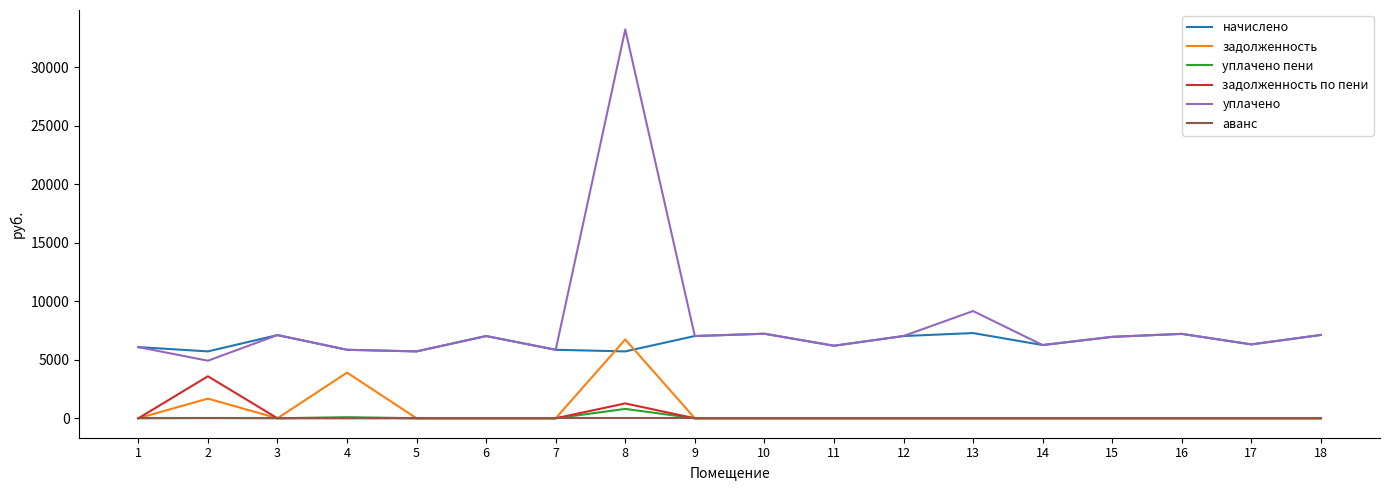

What is the difference between the maximum and minimum values in the уплачено пени series?

800.8